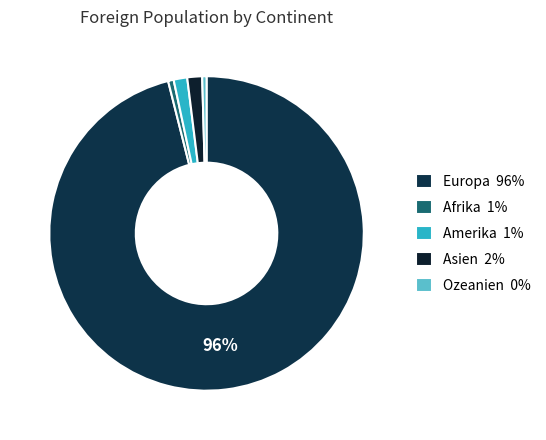

To the nearest percent, what is the difference between the largest and smallest slice percentages?

96%